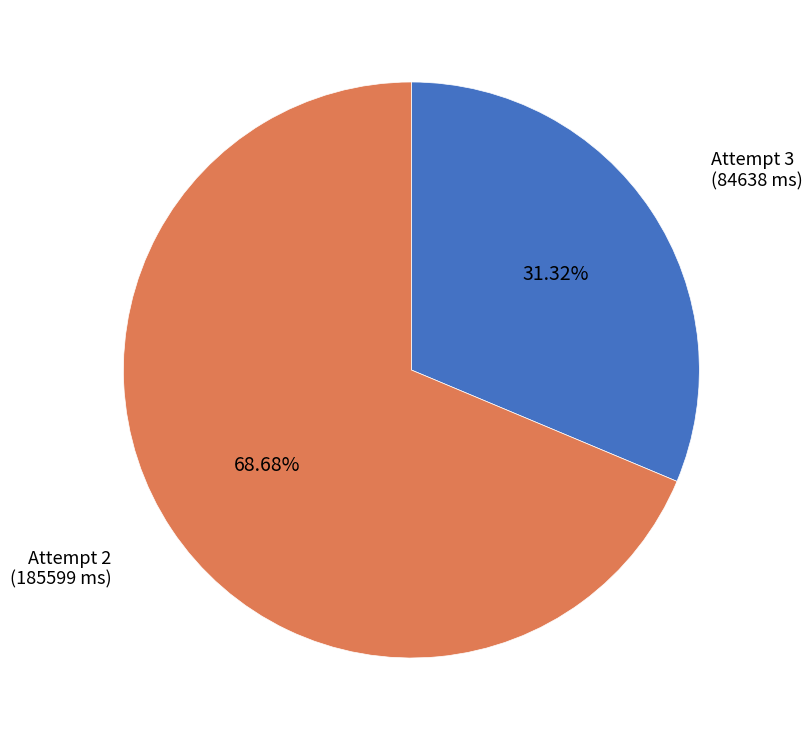

To the nearest percent, what percentage of the pie is Attempt 3?

31%